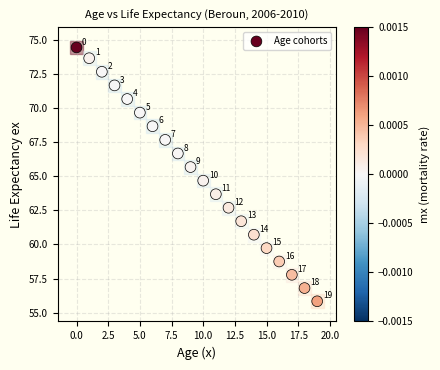

What Y value in the scatter plot is closest to 65?

64.7